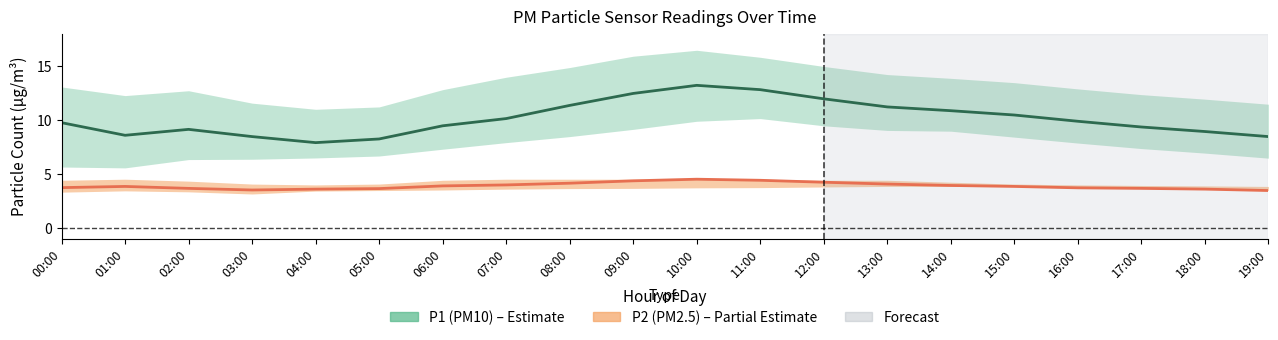

Which series changed the most between 04:00 and 10:00?

P1_upper